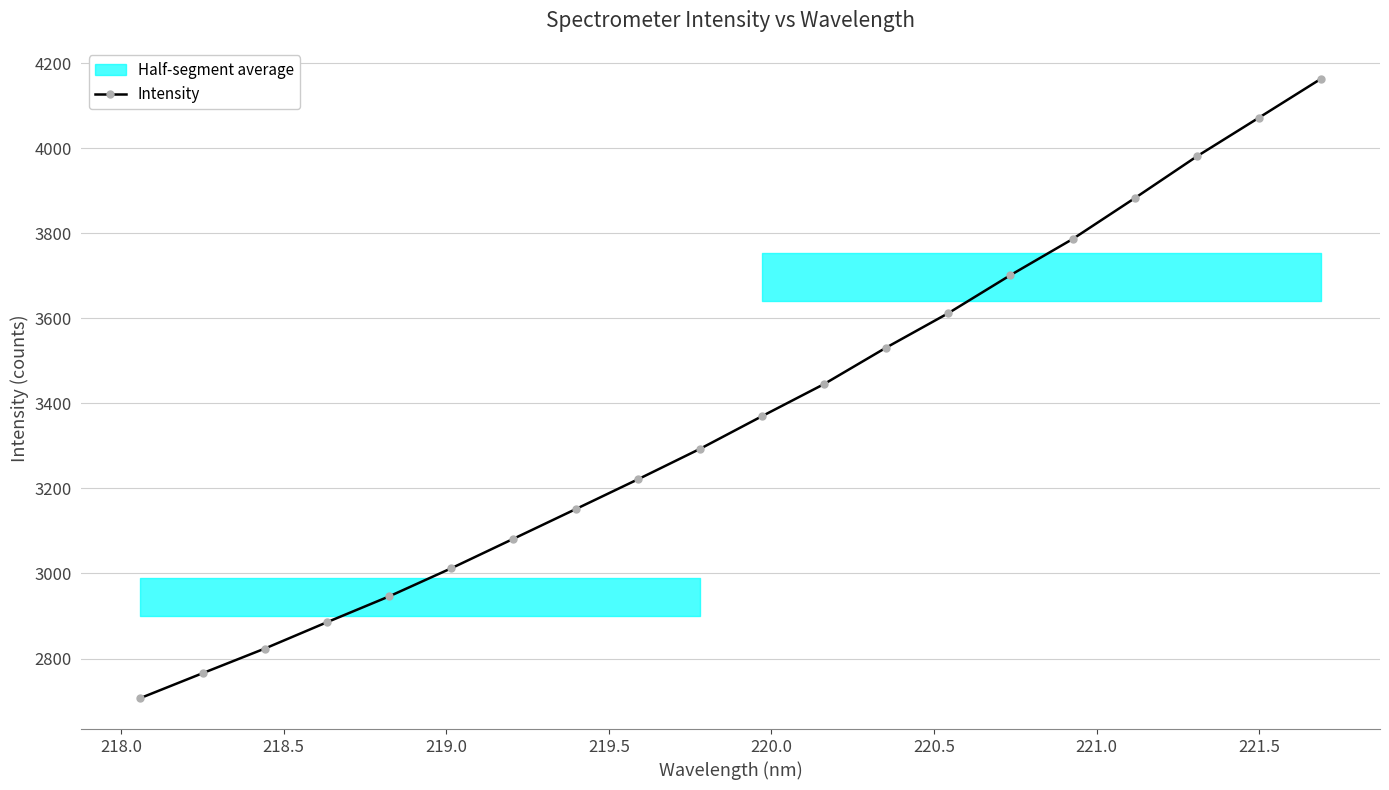

Reading left to right, extract all data points from this chart.

2707.0	2765.4	2823.4	2885.3	2946.1	3012.2	3081.6	3151.2	3221.2	3292.8	3369.8	3445.4	3531.2	3612.2	3701.6	3786.3	3882.4	3980.6	4071.7	4163.2